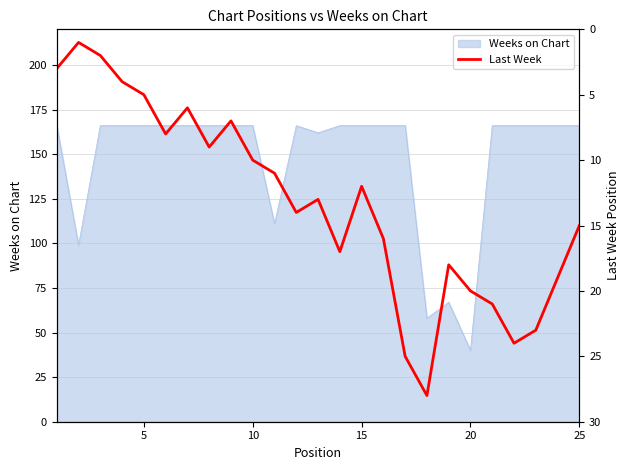

Which category has the lowest value in the Weeks on Chart series?

20